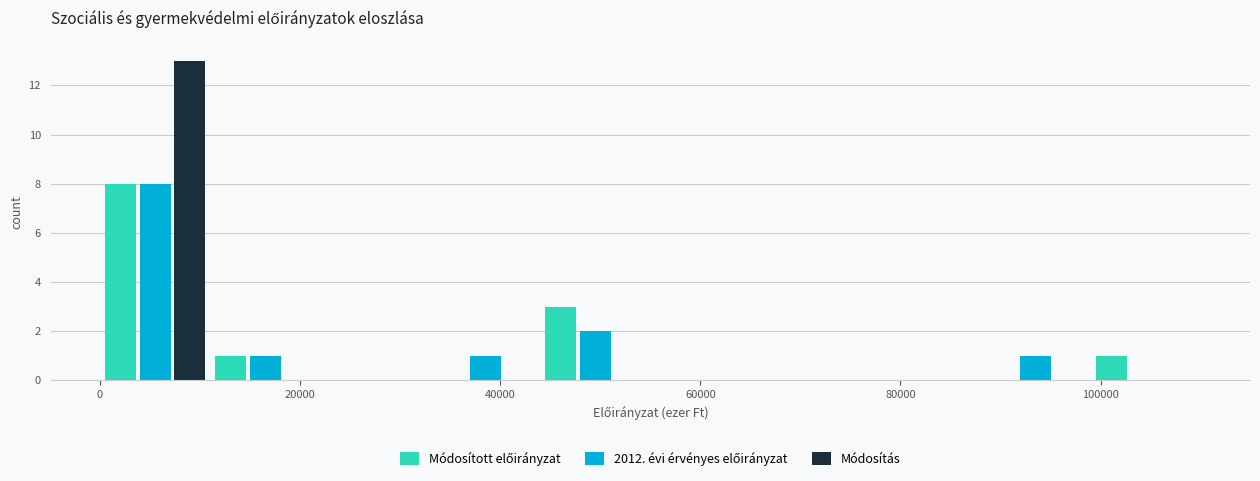

What is the height of the 2012. évi érvényes előirányzat bar covering 0 to 11000 on the x-axis? Neither the bar edges nor the heights are printed on the chart, so give them approximately, as read against the axes.

8